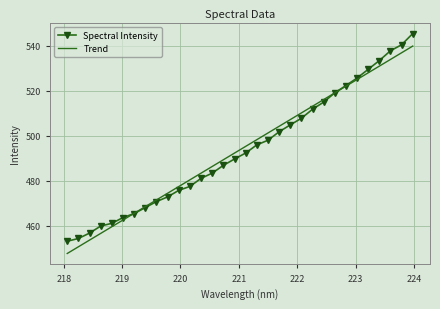

Which series has the widest spread of values?

Spectral Intensity